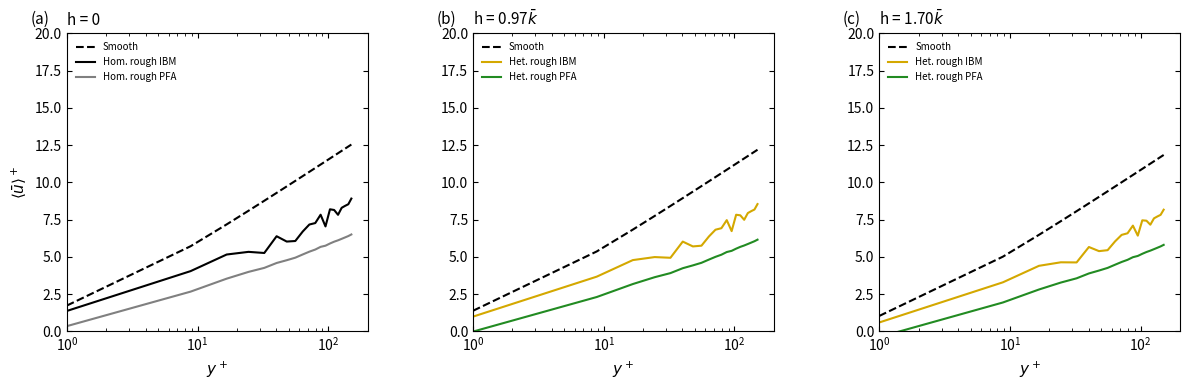

At which label is Hom. rough IBM closest to 5?

$\mathdefault{10^{1}}$